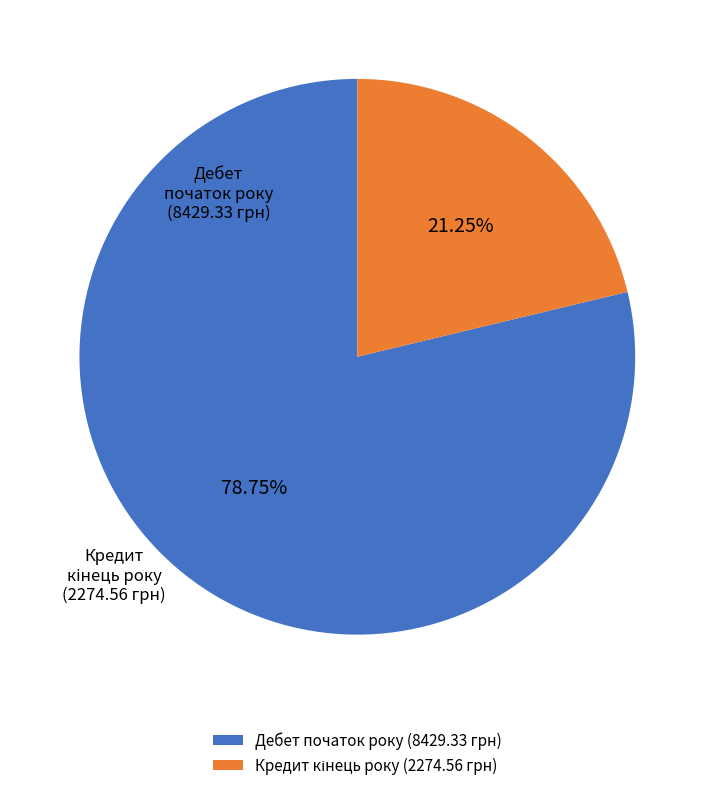

To the nearest percent, what is the difference between the largest and smallest slice percentages?

58%